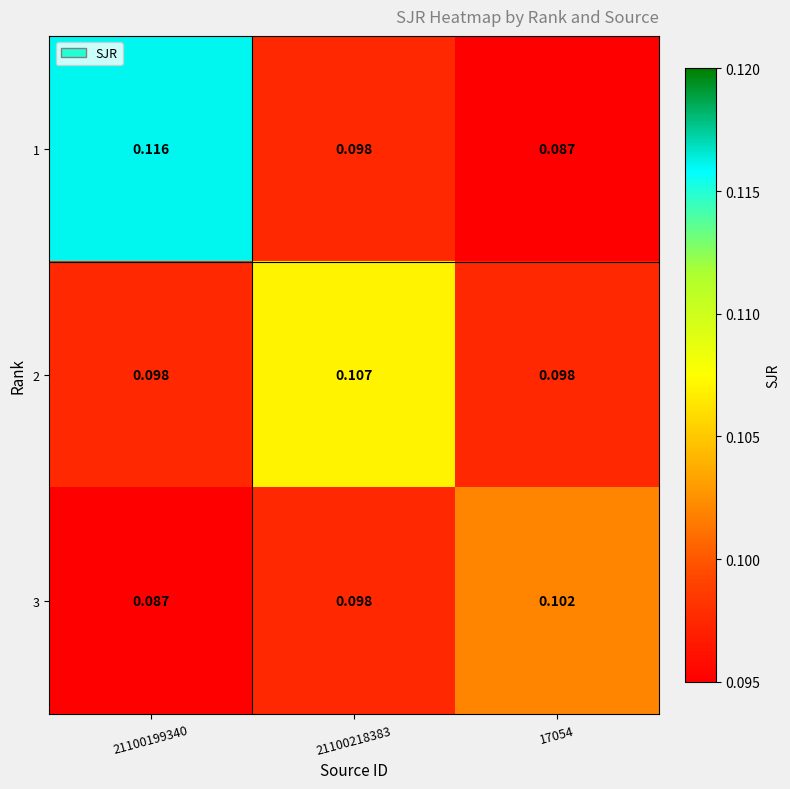

How many distinct data groups are displayed?

3